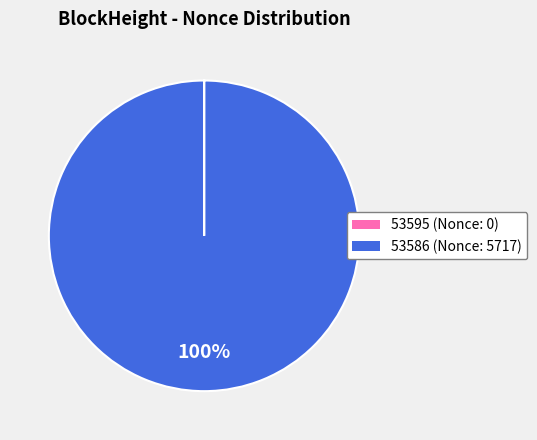

Which category accounts for the majority?

53586